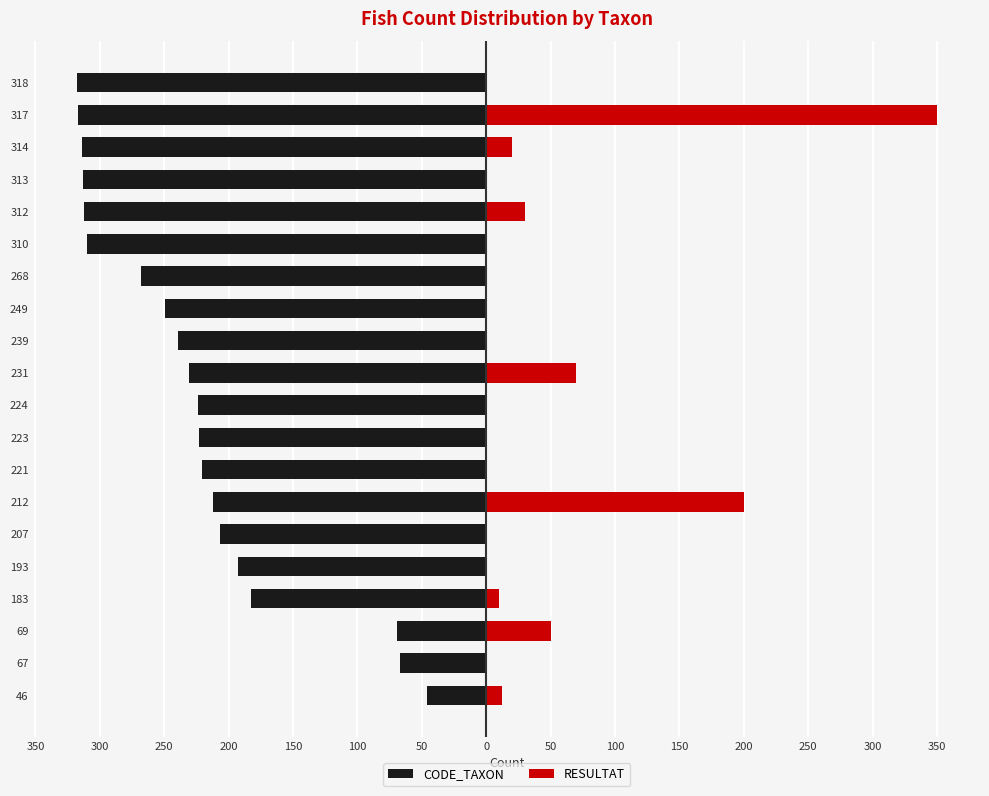

The RESULTAT series shows -144 at 313. True or false?

False